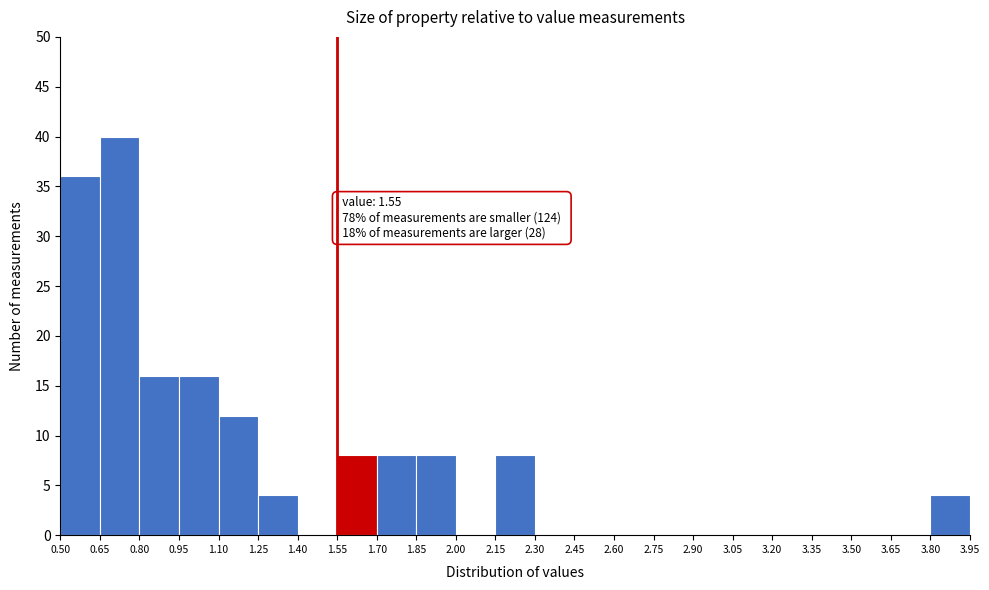

Which range on the x-axis has the tallest bar?

0.65 to 0.80